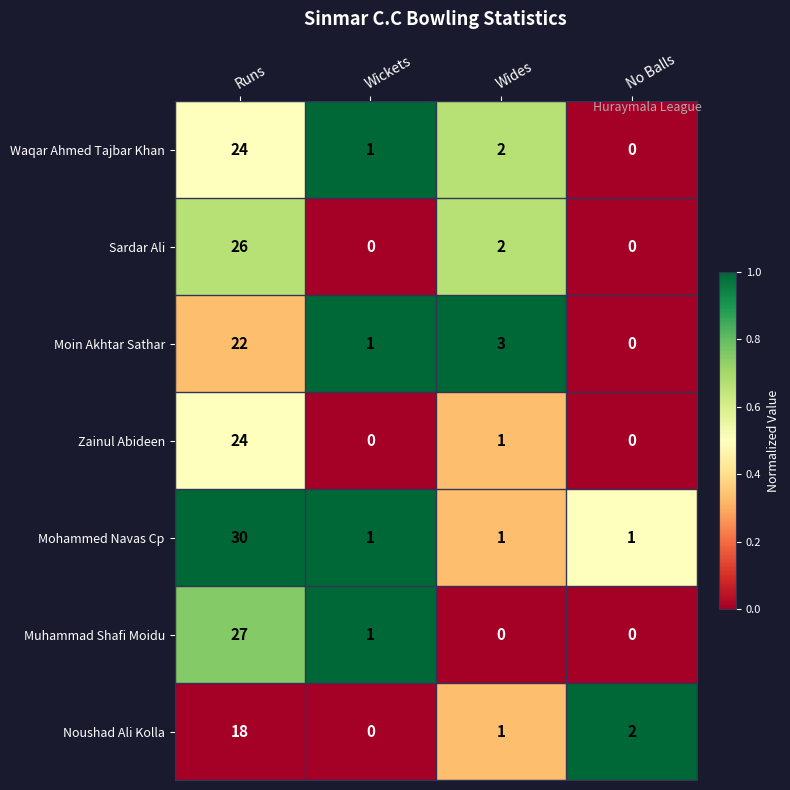

How many series are shown in this chart?

7